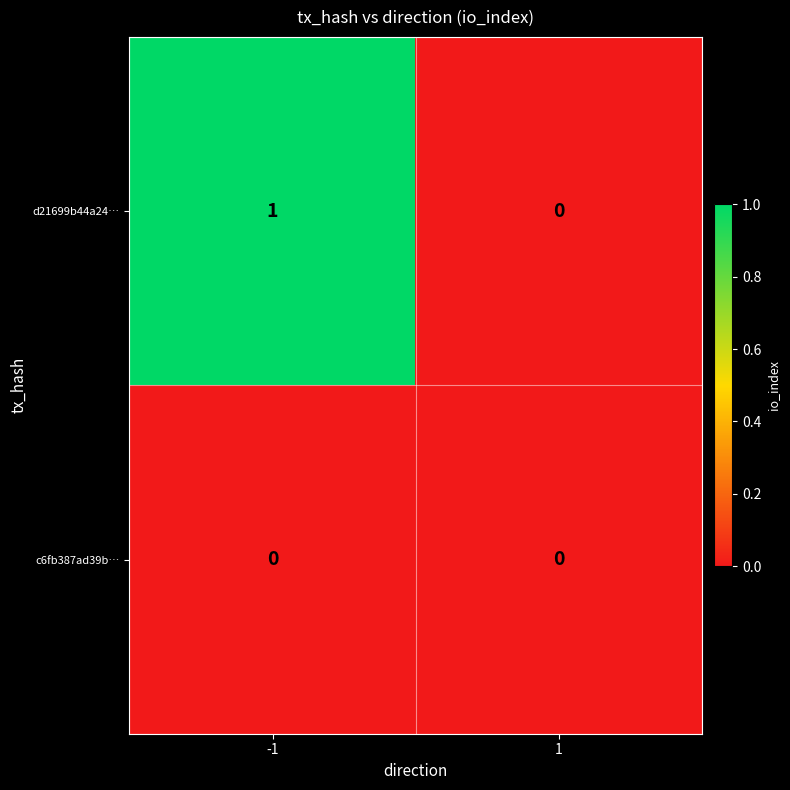

At which category is the sum across all series the highest?

-1